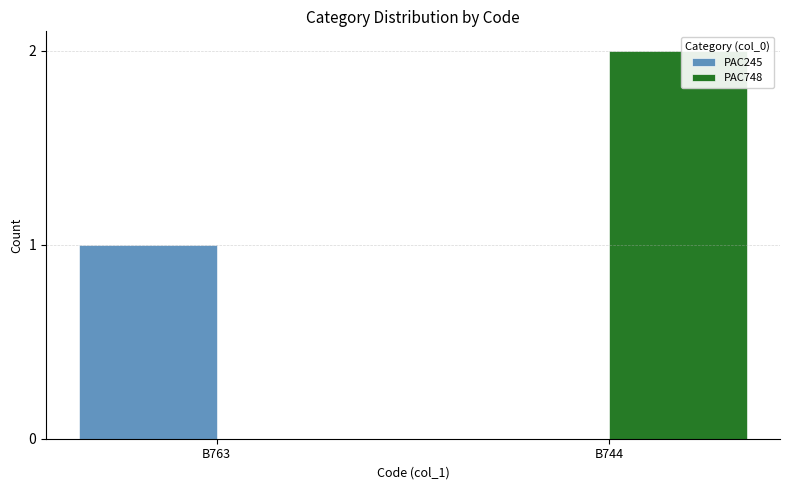

How many positive values does the PAC748 series have?

1